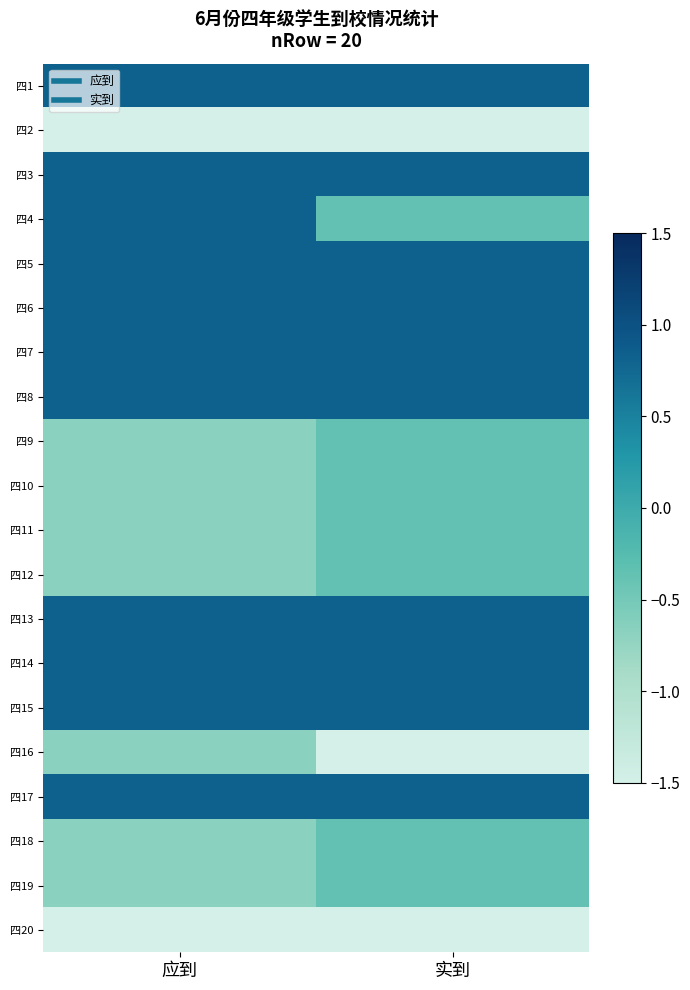

Reading left to right, extract all data points from this chart.

四1: 应到=0.8	实到=0.8
四2: 应到=-2.2	实到=-1.5
四3: 应到=0.8	实到=0.8
四4: 应到=0.8	实到=-0.4
四5: 应到=0.8	实到=0.8
四6: 应到=0.8	实到=0.8
四7: 应到=0.8	实到=0.8
四8: 应到=0.8	实到=0.8
四9: 应到=-0.7	实到=-0.4
四10: 应到=-0.7	实到=-0.4
四11: 应到=-0.7	实到=-0.4
四12: 应到=-0.7	实到=-0.4
四13: 应到=0.8	实到=0.8
四14: 应到=0.8	实到=0.8
四15: 应到=0.8	实到=0.8
四16: 应到=-0.7	实到=-2.7
四17: 应到=0.8	实到=0.8
四18: 应到=-0.7	实到=-0.4
四19: 应到=-0.7	实到=-0.4
四20: 应到=-2.2	实到=-1.5